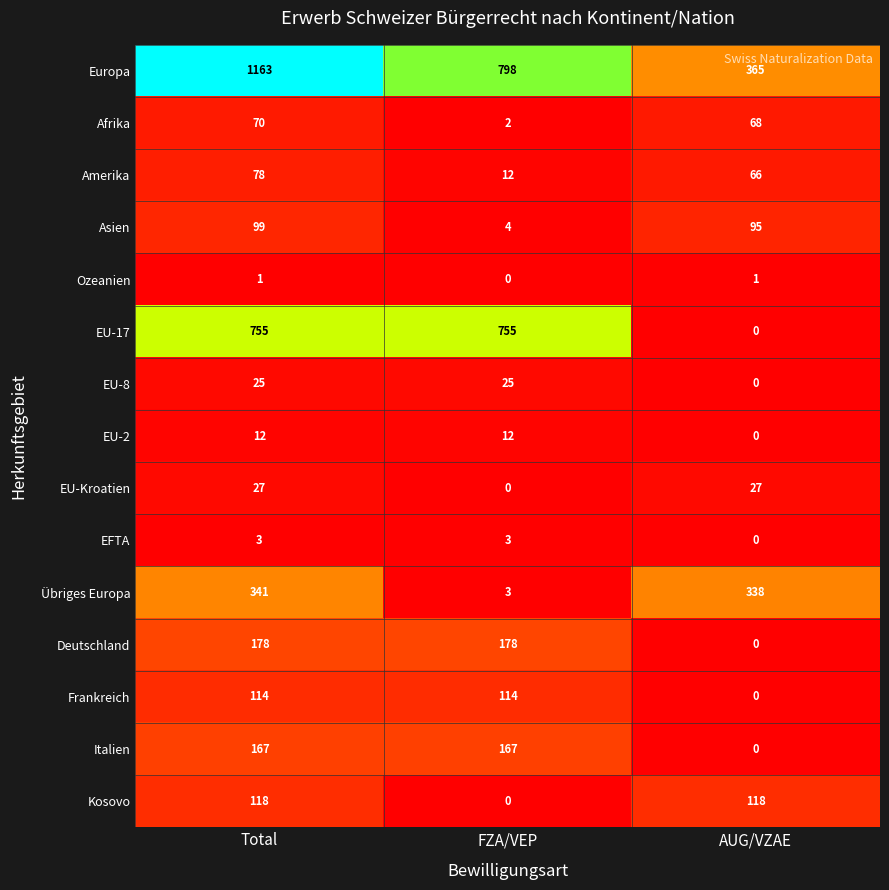

At which category is the sum across all series the highest?

Total